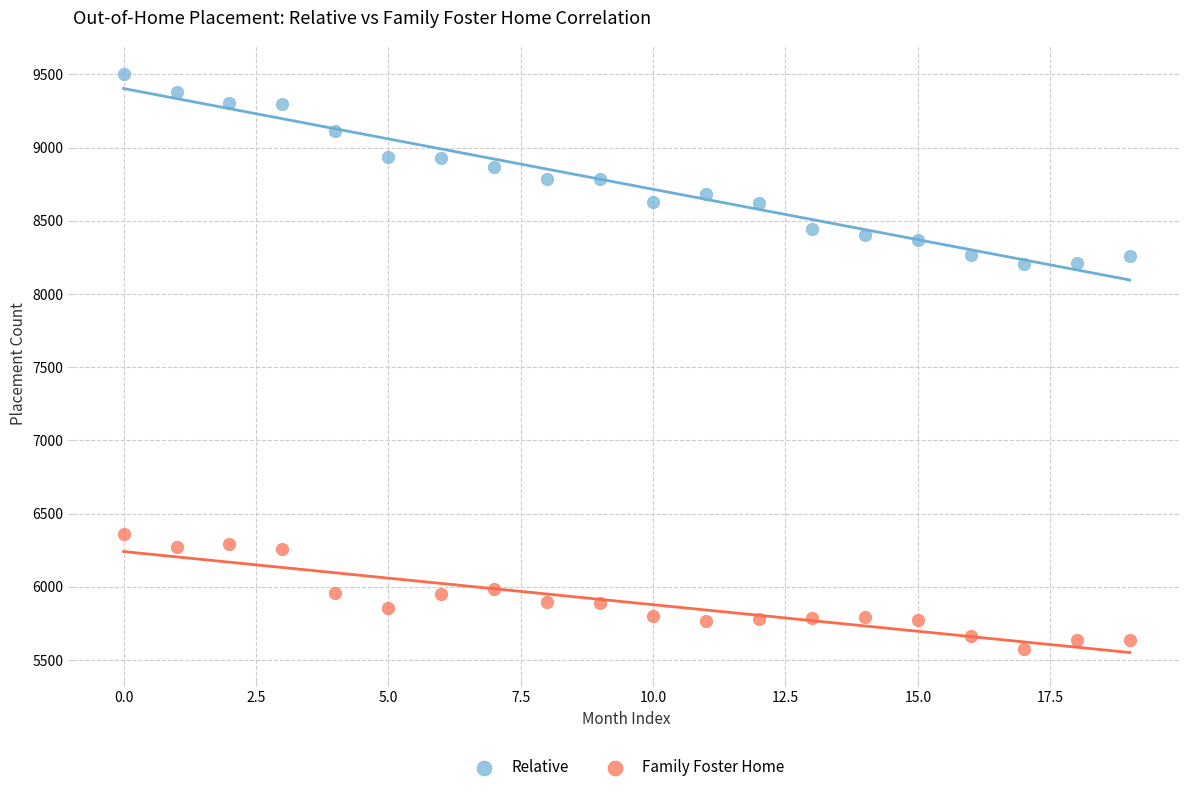

What are all the series names shown in the legend?

Relative, Family Foster Home